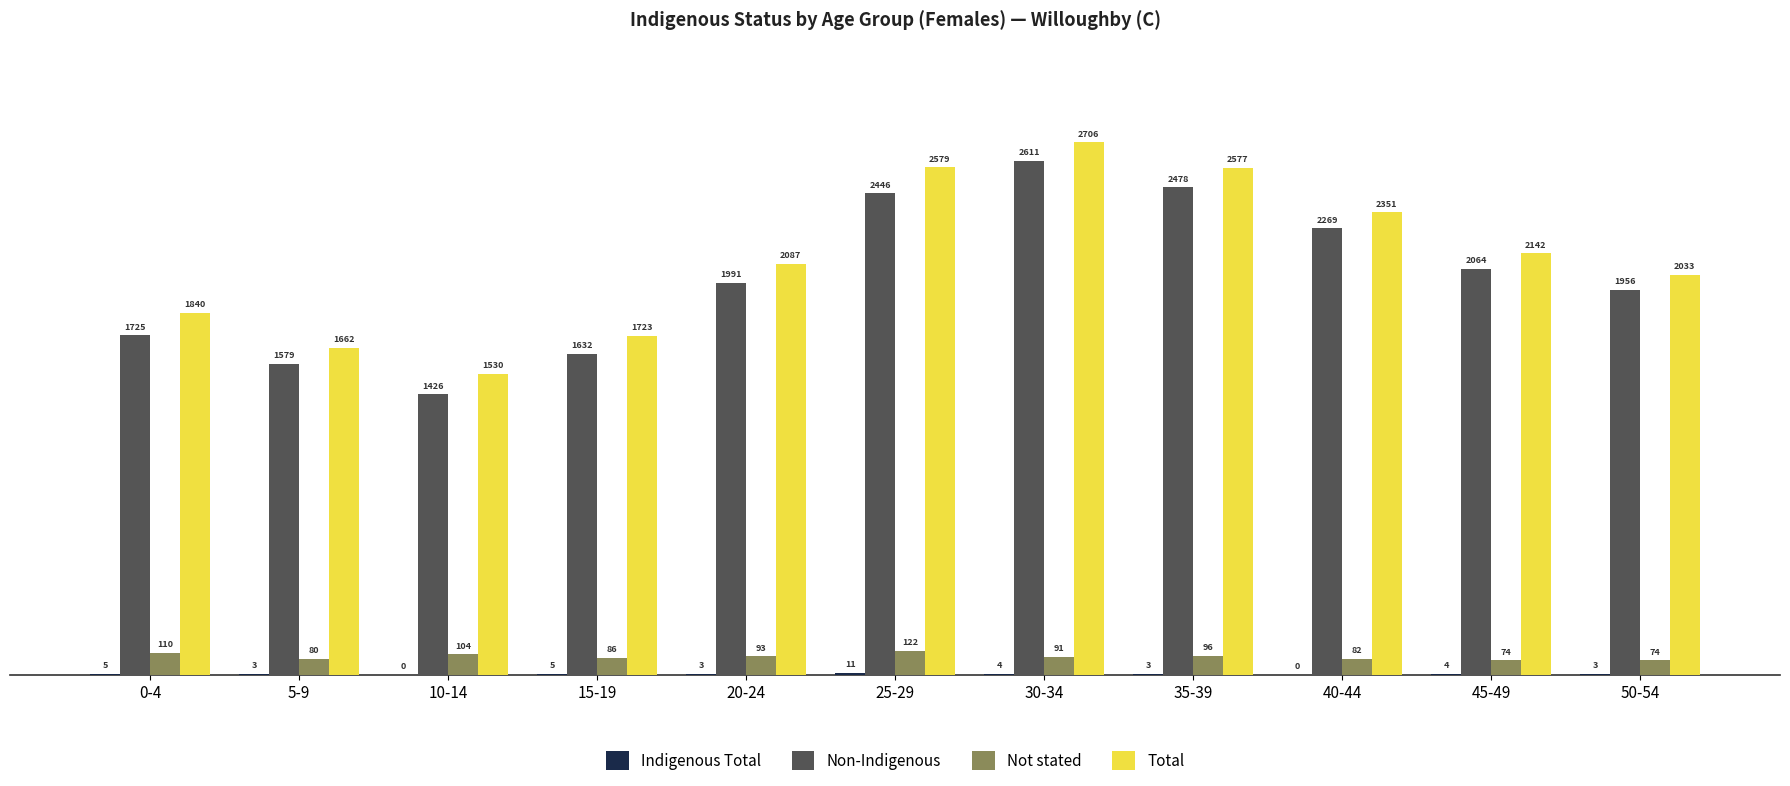

What is the highest value of the Non-Indigenous series?

2611